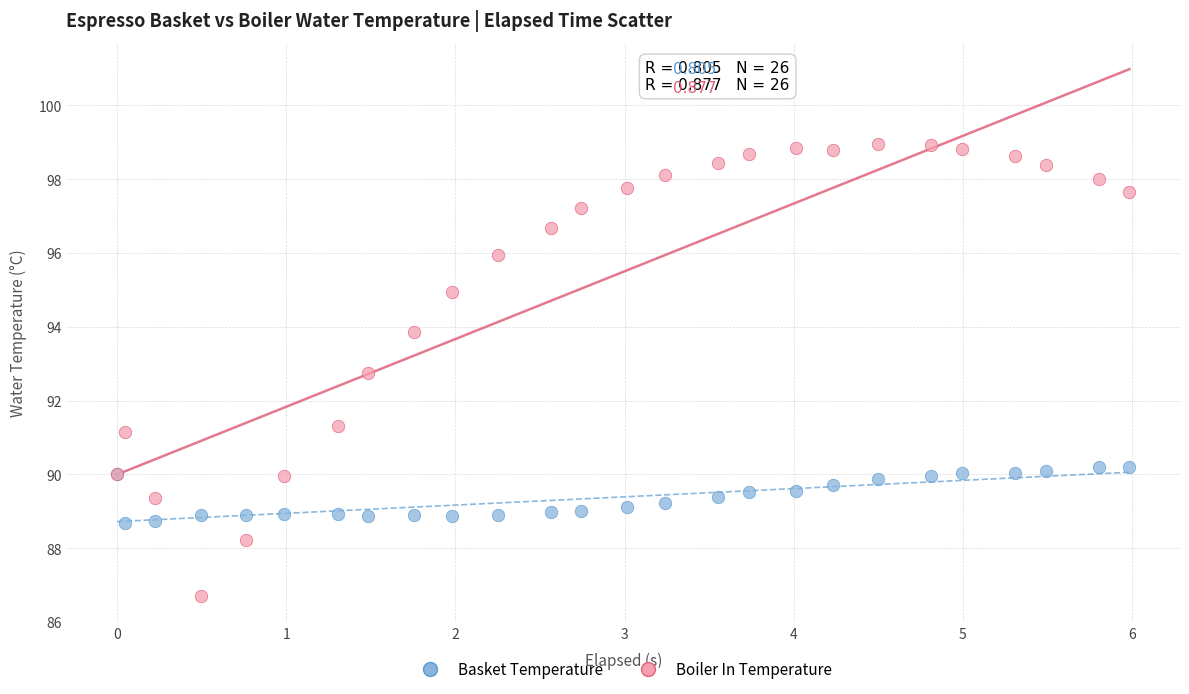

Which series has the widest spread of Y values?

Boiler In Temperature